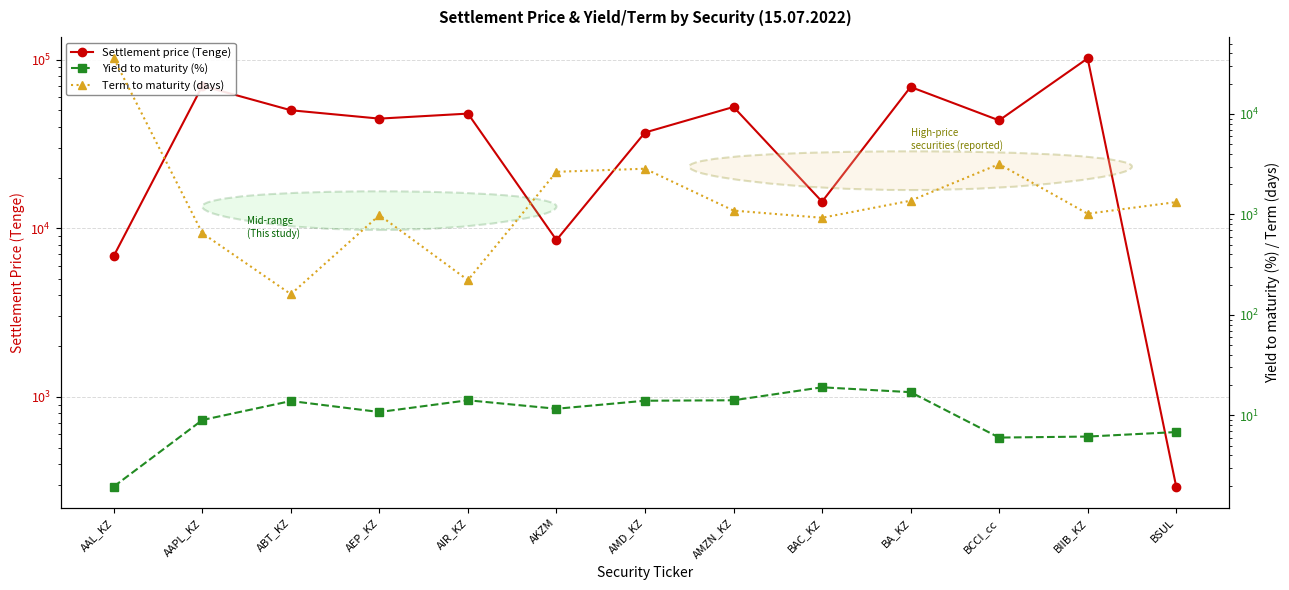

Reading right to left, transcribe all the data shown in this chart.

Settlement price (Tenge): BSUL=294.4	BIIB_KZ=101740.1	BCCI_cc=43633.8	BA_KZ=68861.8	BAC_KZ=14386.2	AMZN_KZ=52409.4	AMD_KZ=36972.2	AKZM=8521.9	AIR_KZ=47856.8	AEP_KZ=44694.4	ABT_KZ=50093.7	AAPL_KZ=69898.5	AAL_KZ=6865.5
Yield to maturity (%): BSUL=6.8	BIIB_KZ=6.2	BCCI_cc=6.0	BA_KZ=17.0	BAC_KZ=19.1	AMZN_KZ=14.2	AMD_KZ=14.0	AKZM=11.7	AIR_KZ=14.2	AEP_KZ=10.8	ABT_KZ=13.9	AAPL_KZ=9.0	AAL_KZ=2.0
Term to maturity (days): BSUL=1328.0	BIIB_KZ=1017.0	BCCI_cc=3171.0	BA_KZ=1371.0	BAC_KZ=927.0	AMZN_KZ=1093.0	AMD_KZ=2853.0	AKZM=2658.0	AIR_KZ=222.0	AEP_KZ=985.0	ABT_KZ=161.0	AAPL_KZ=651.0	AAL_KZ=35779.0